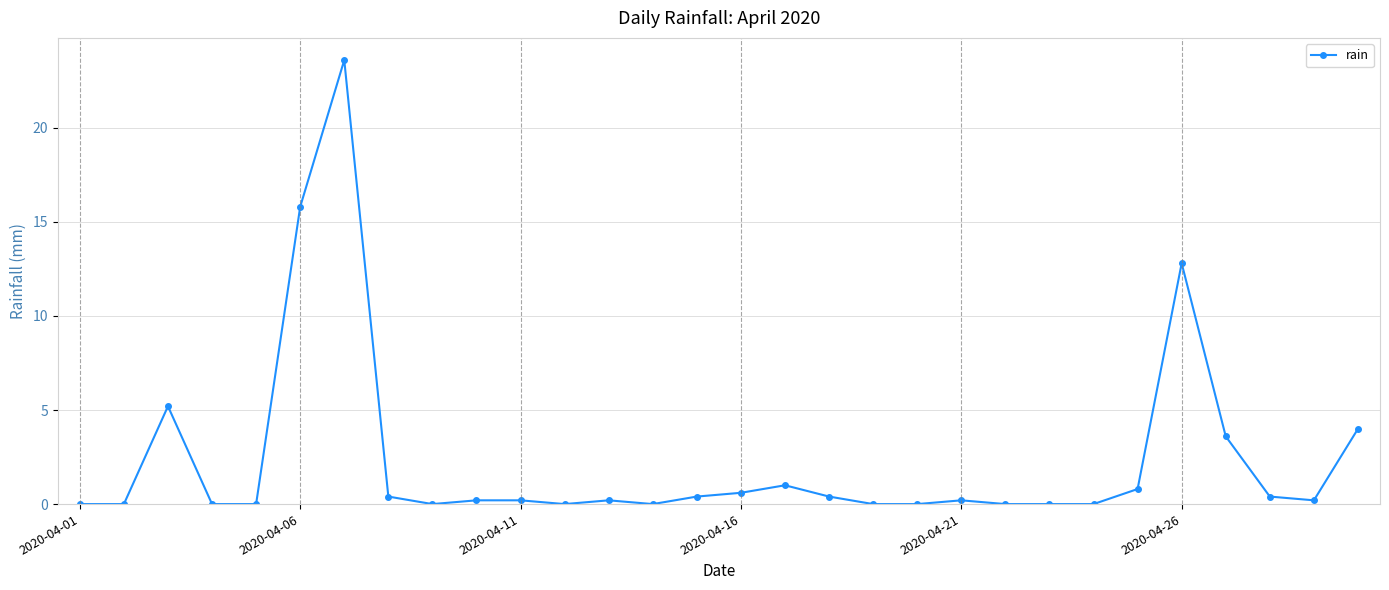

What is the maximum value shown in the chart?

23.6